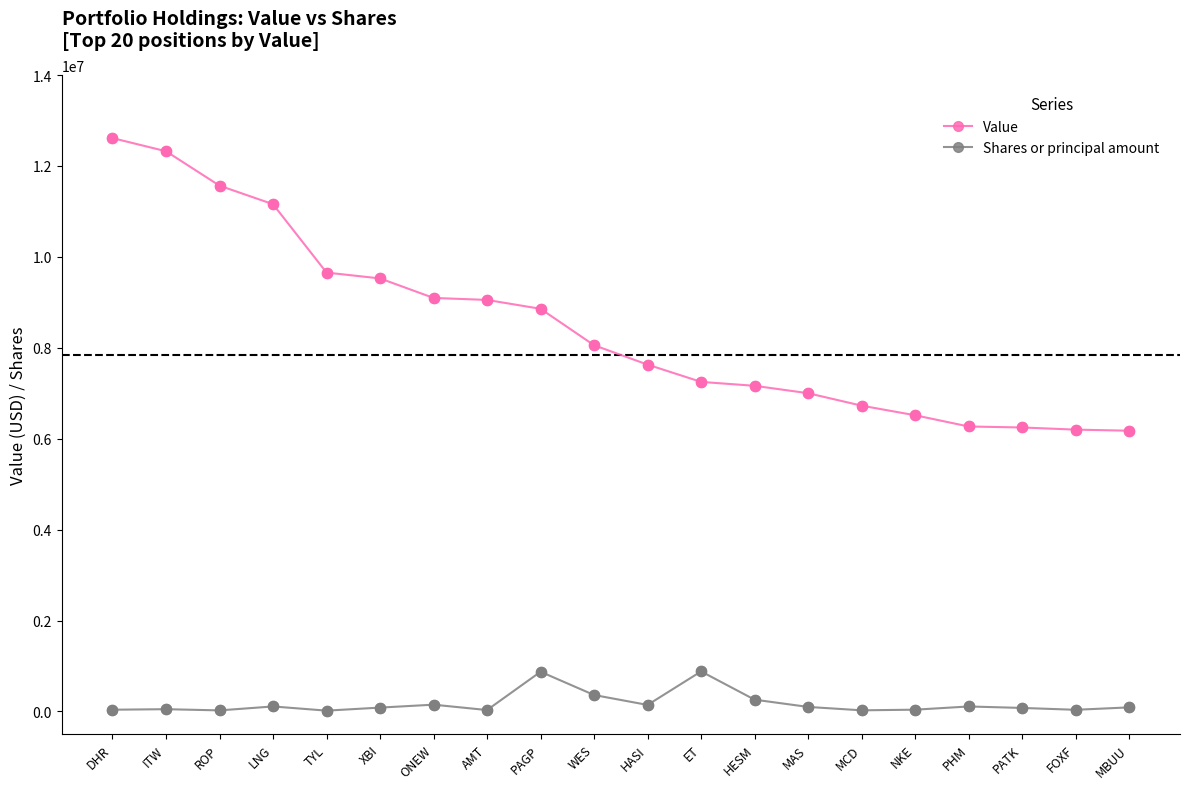

Which series has the widest spread of values?

Value